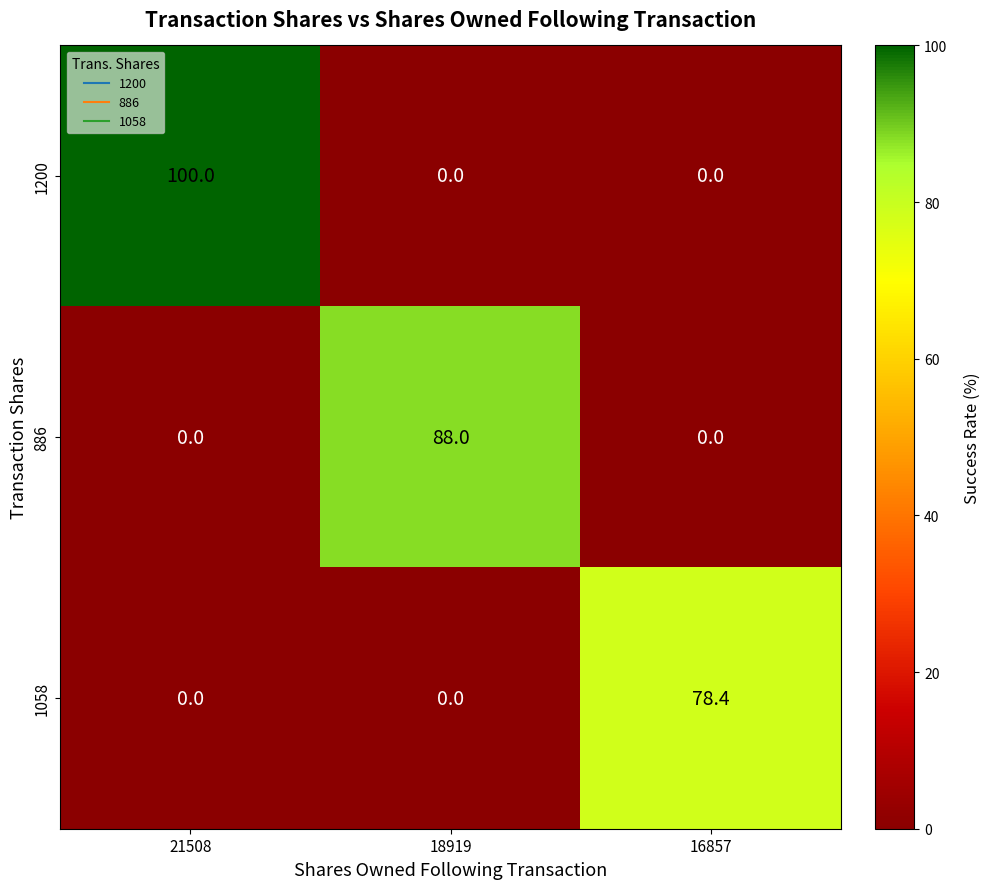

At which category does the chart reach its peak across all series?

21508